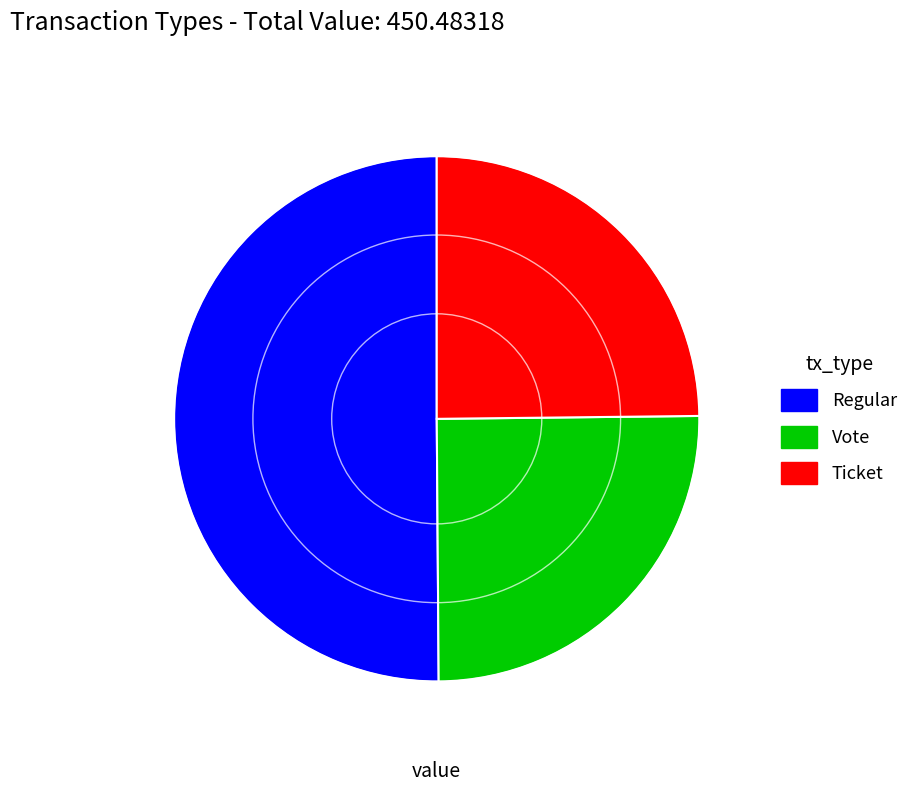

What is the largest slice in the pie chart?

Regular